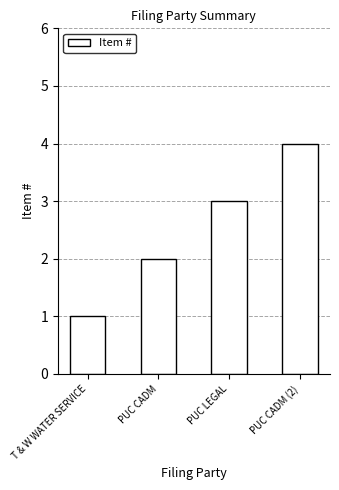

What is the difference between the maximum and second lowest values?

2